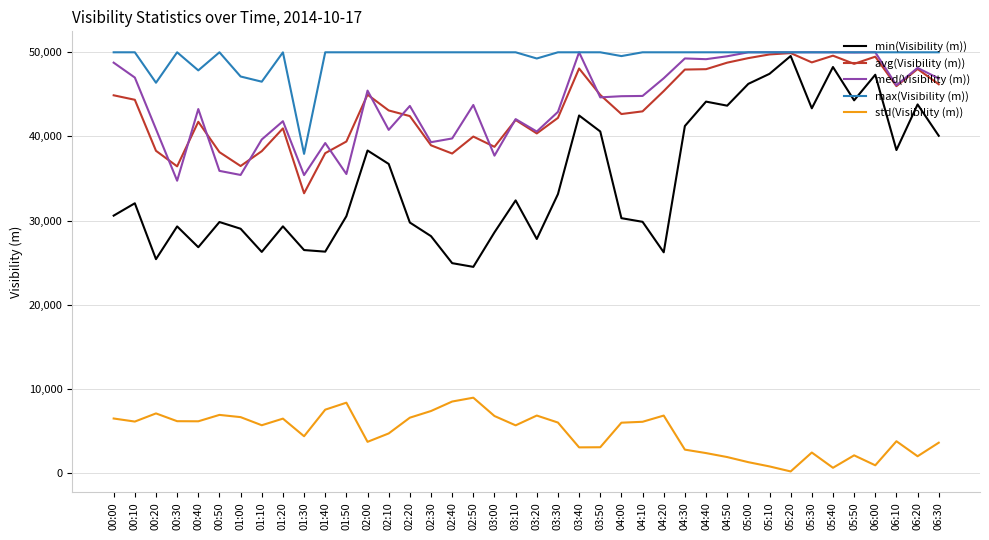

At which category does med(Visibility (m)) reach its first local valley?

00:30